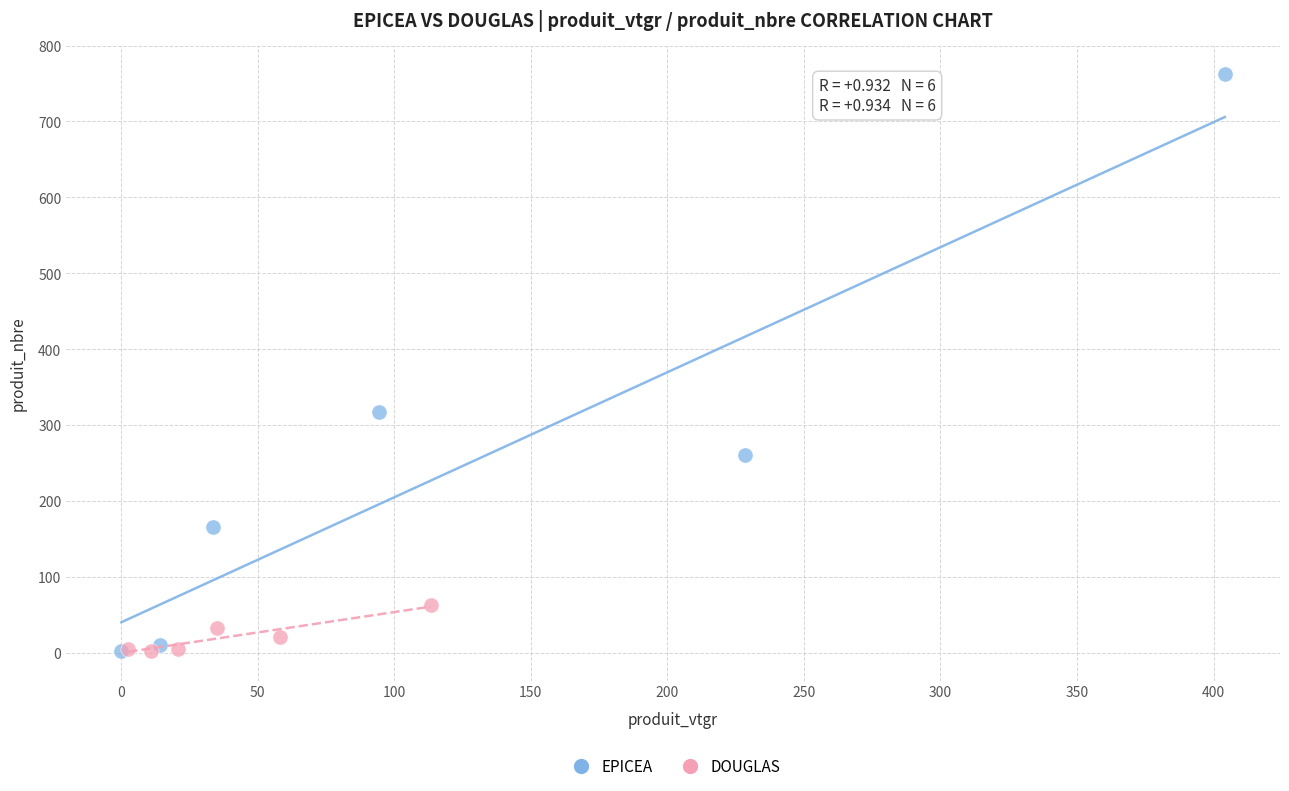

Which series reaches the maximum Y coordinate?

EPICEA